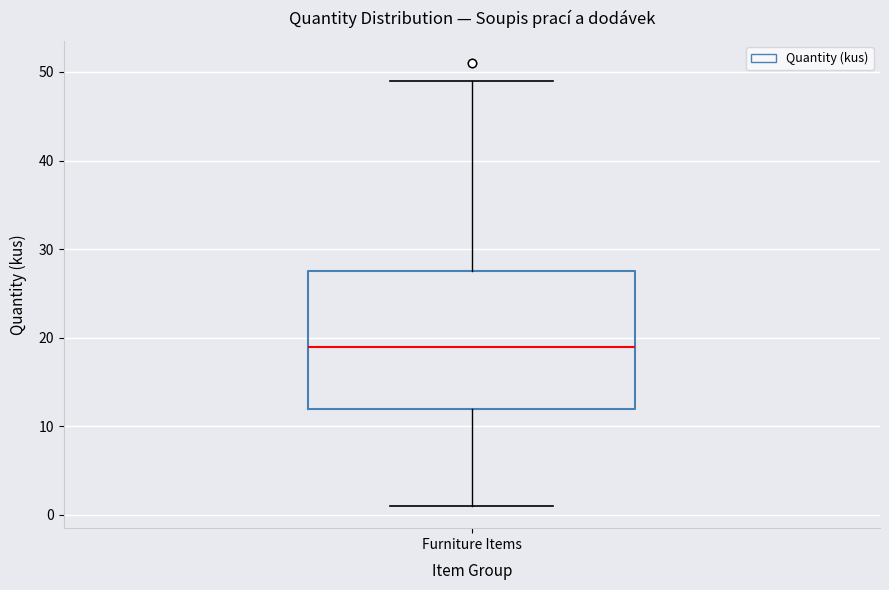

Where is the upper edge of the box for Furniture Items on the y-axis? The values are not printed on the chart, so give them approximately, as read against the axis.

28